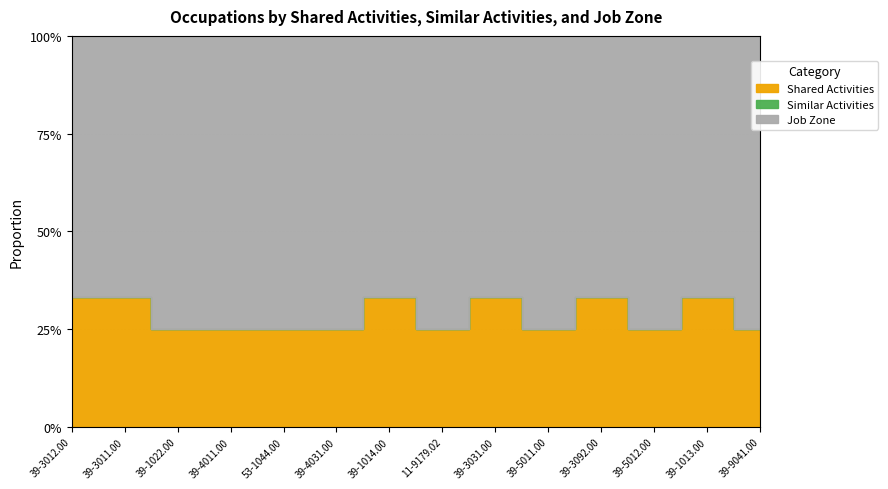

What is the label of the 13th point from the left?

39-1013.00